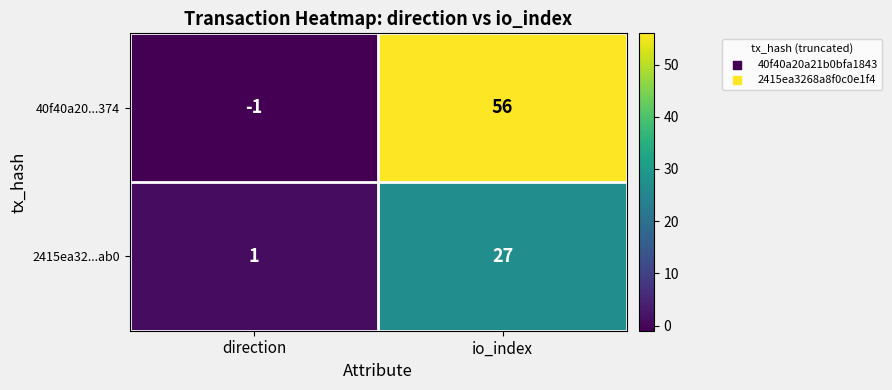

At io_index, list the series in order from largest to smallest.

40f40a20...374, 2415ea32...ab0